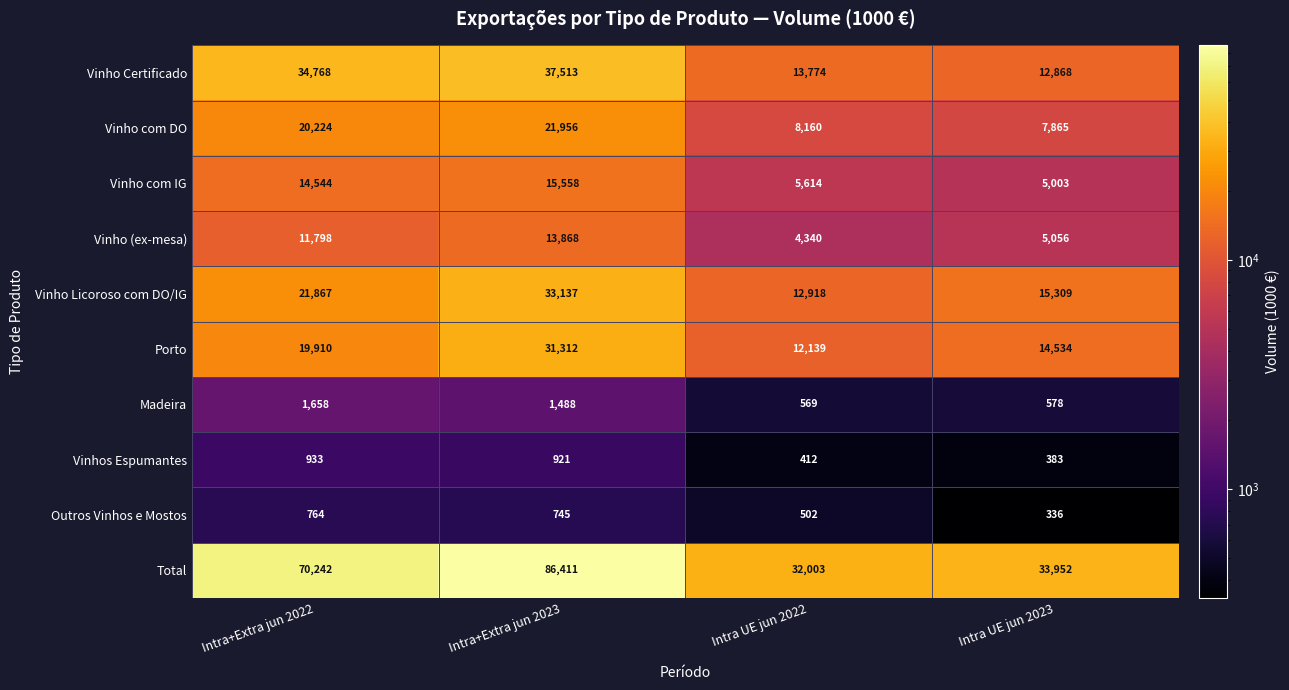

What is the total value across all series at Intra+Extra jun 2022?

196708